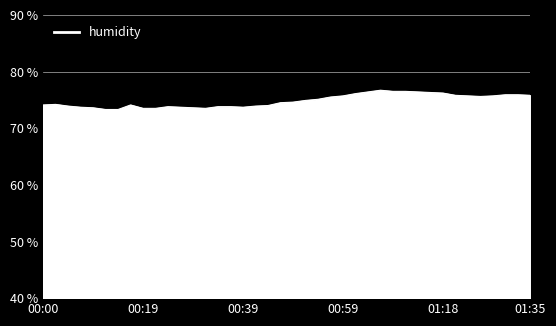

What is the smallest value displayed?

73.3